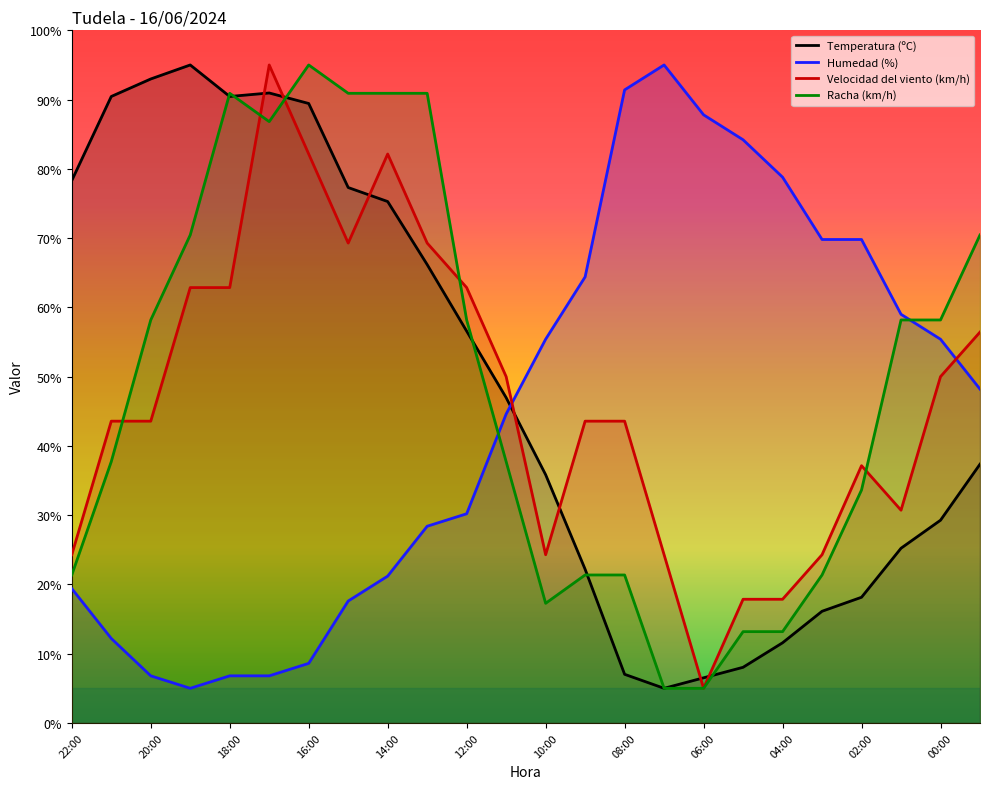

Is the value of Velocidad del viento (km/h) at 14:00 greater than the value of Temperatura (ºC) at 04:00?

Yes